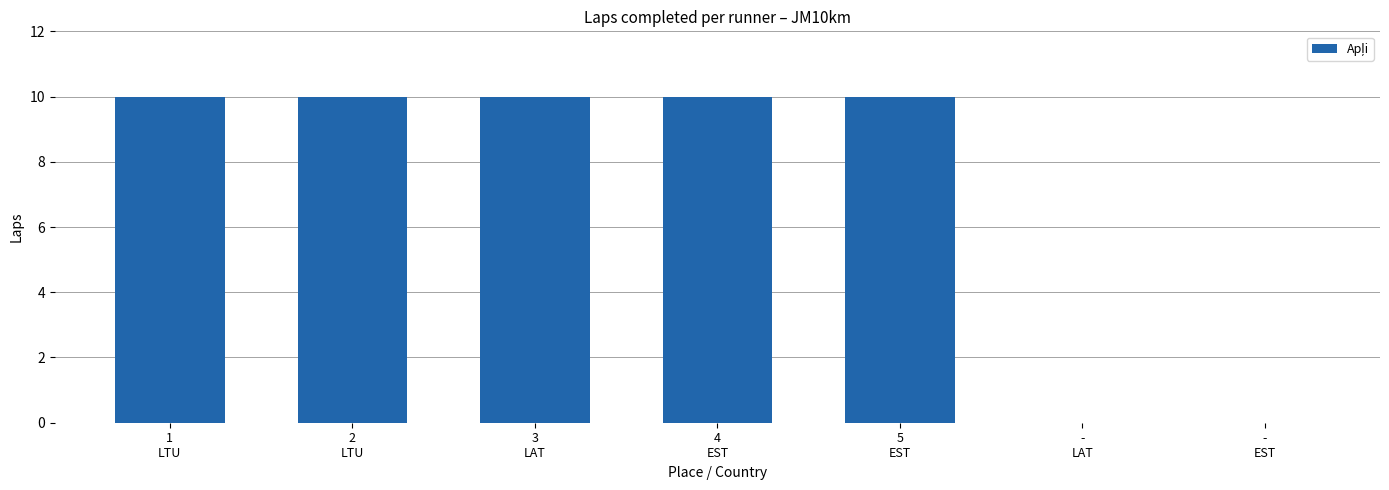

How many values are between 0 and 10?

7